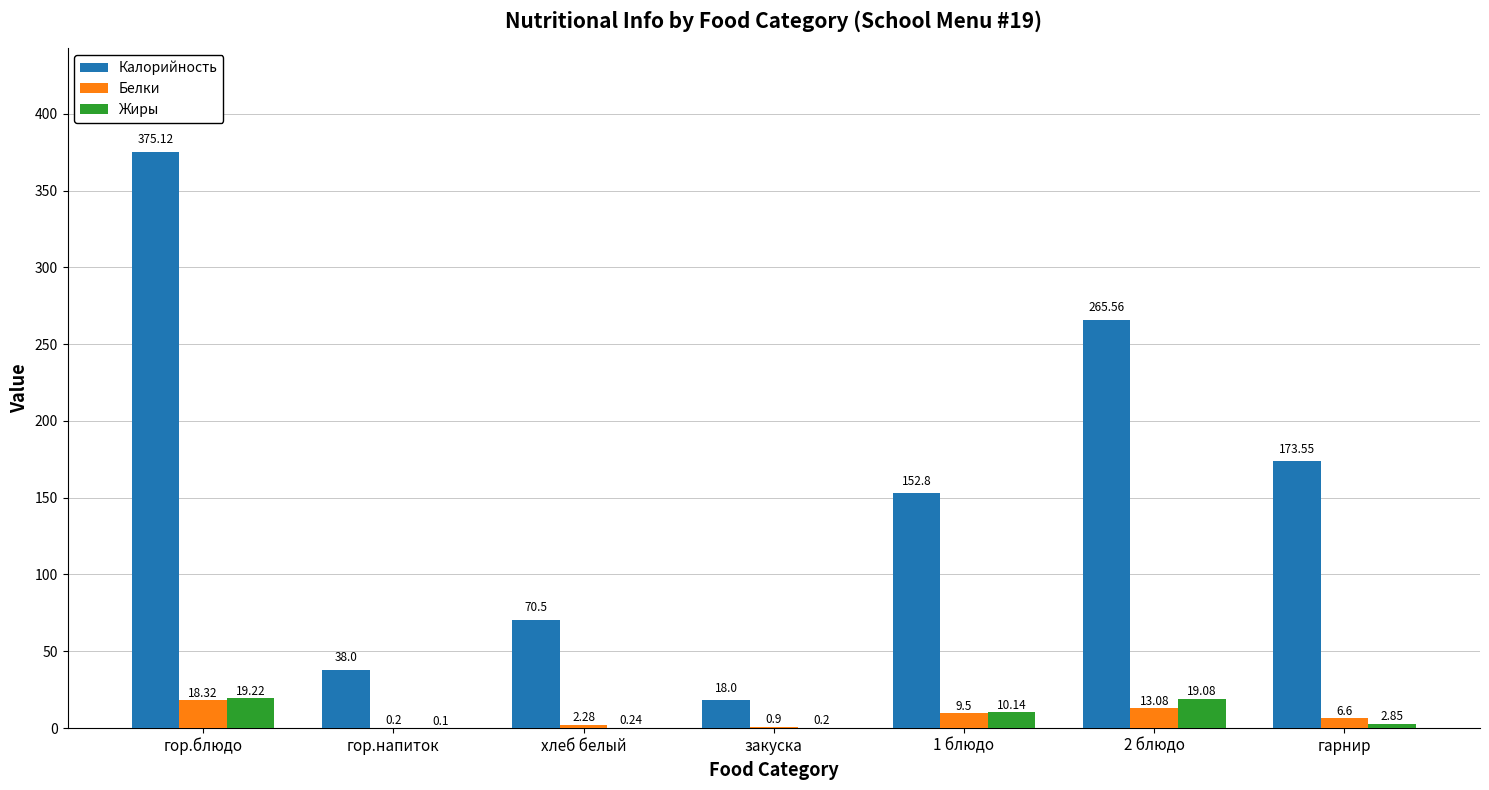

What are all the series names shown in the legend?

Калорийность, Белки, Жиры